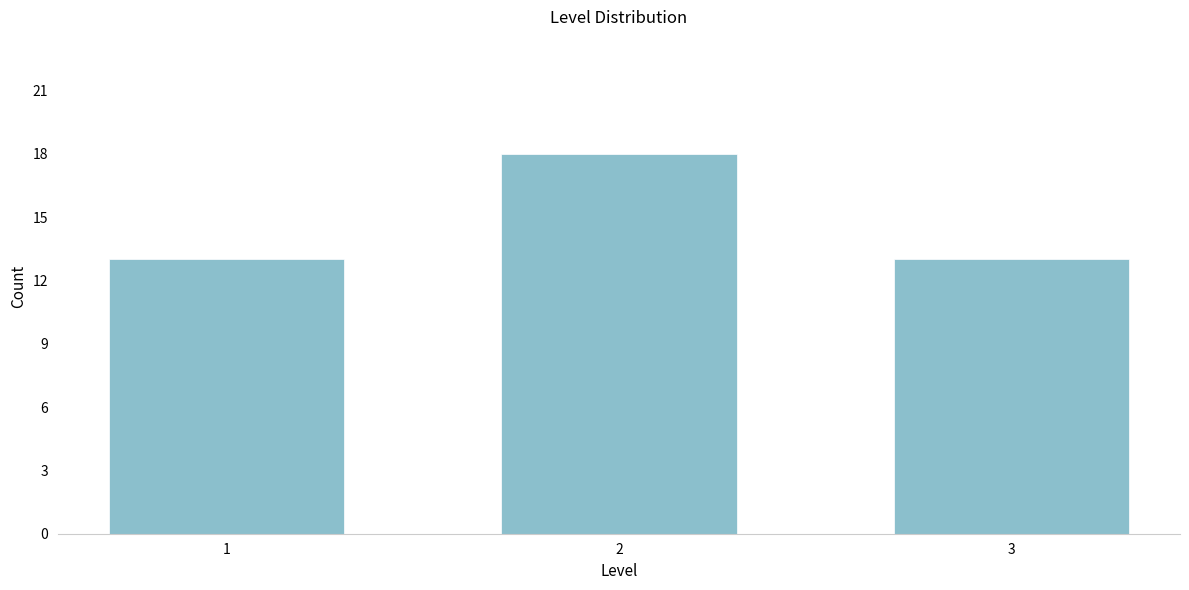

Reading right to left, extract all data points from this chart.

13	18	13